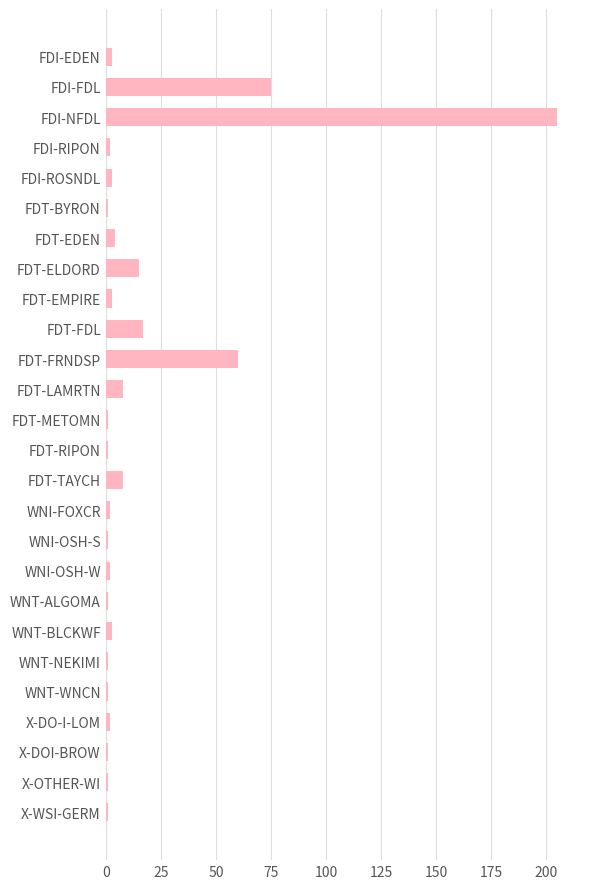

Reading bottom to top, what are all the values shown in this chart?

X-WSI-GERM=1	X-OTHER-WI=1	X-DOI-BROW=1	X-DO-I-LOM=2	WNT-WNCN=1	WNT-NEKIMI=1	WNT-BLCKWF=3	WNT-ALGOMA=1	WNI-OSH-W=2	WNI-OSH-S=1	WNI-FOXCR=2	FDT-TAYCH=8	FDT-RIPON=1	FDT-METOMN=1	FDT-LAMRTN=8	FDT-FRNDSP=60	FDT-FDL=17	FDT-EMPIRE=3	FDT-ELDORD=15	FDT-EDEN=4	FDT-BYRON=1	FDI-ROSNDL=3	FDI-RIPON=2	FDI-NFDL=205	FDI-FDL=75	FDI-EDEN=3